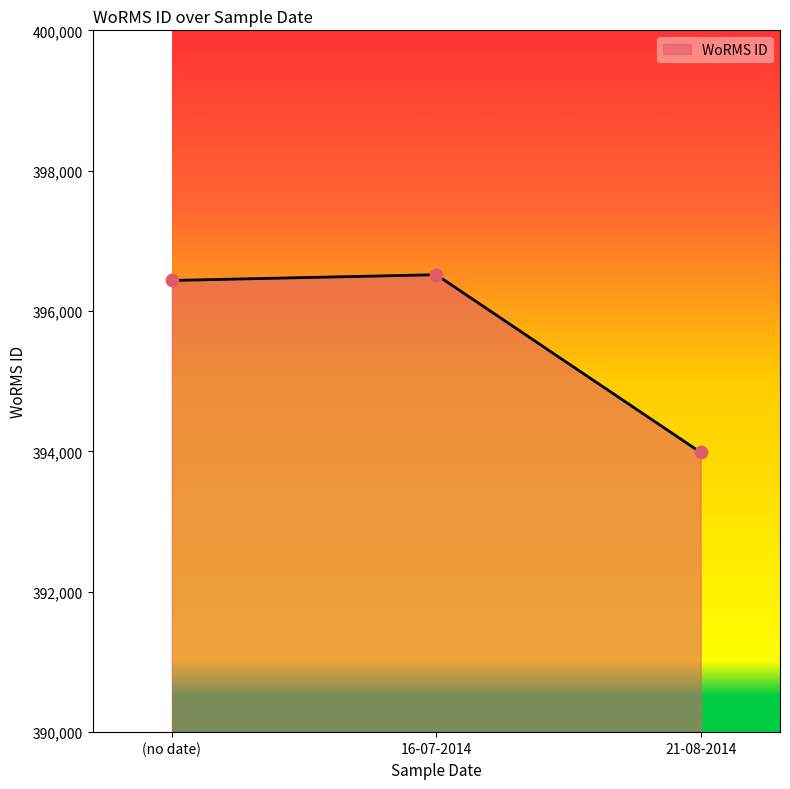

What is the ratio of the value at 21-08-2014 to the value at 16-07-2014?

1.0